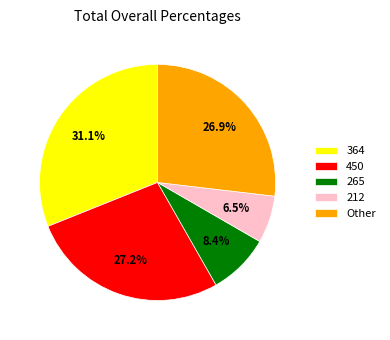

To the nearest percent, what is the combined percentage of 212 and 364?

38%